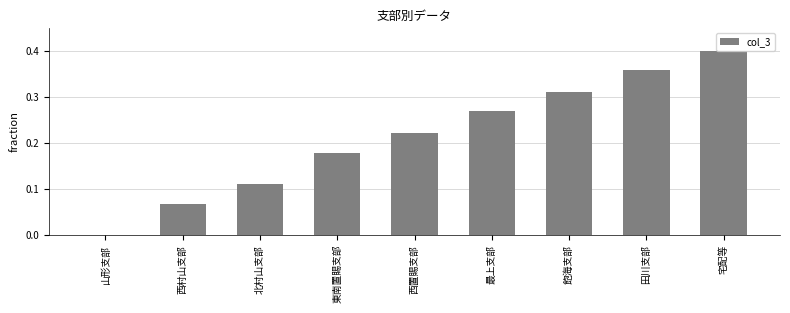

Which category has the highest value across all series?

宅配等